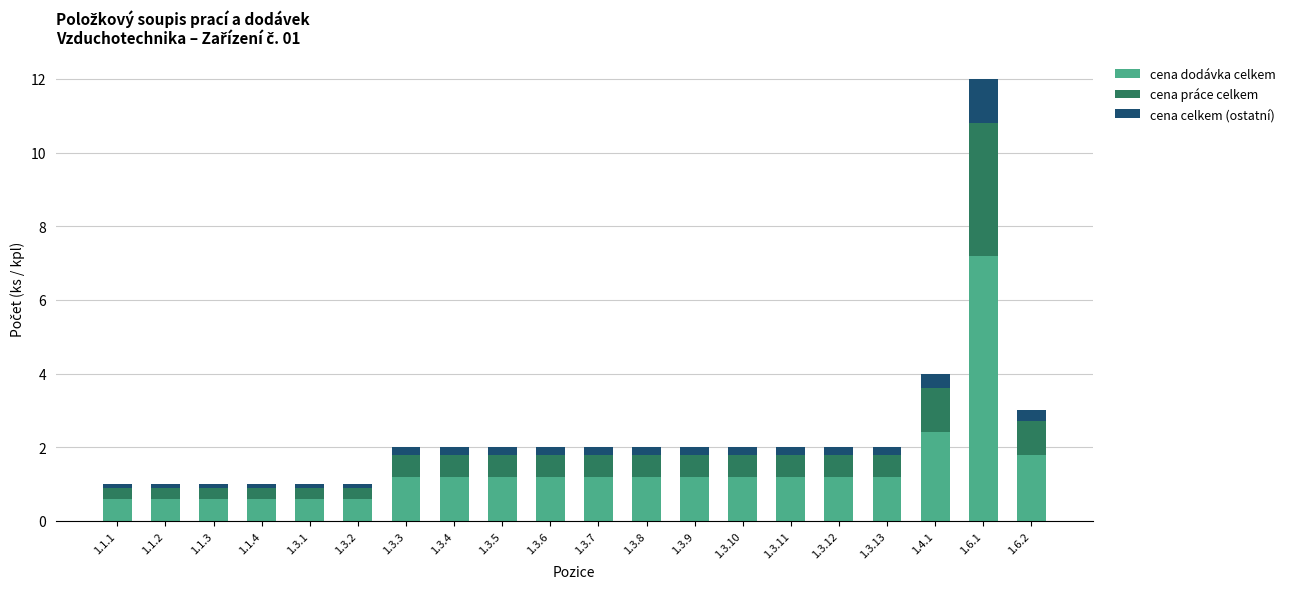

Are the bars grouped side by side (vs. stacked)?

No